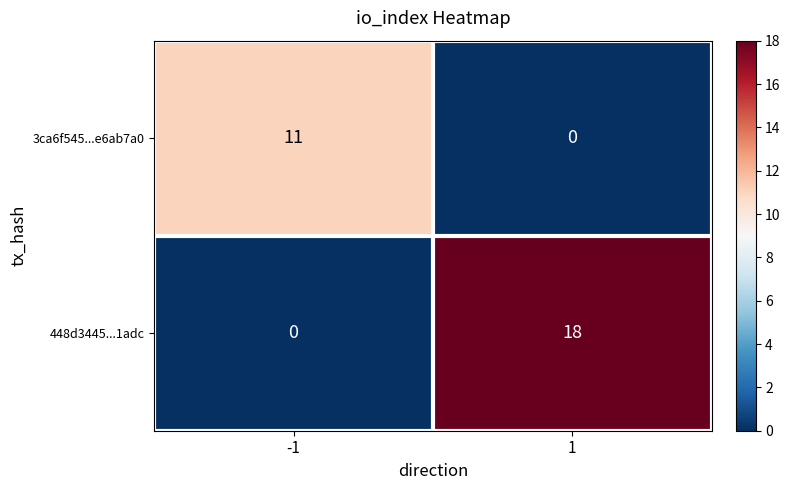

Which series changed the most between -1 and 1?

448d3445...1adc